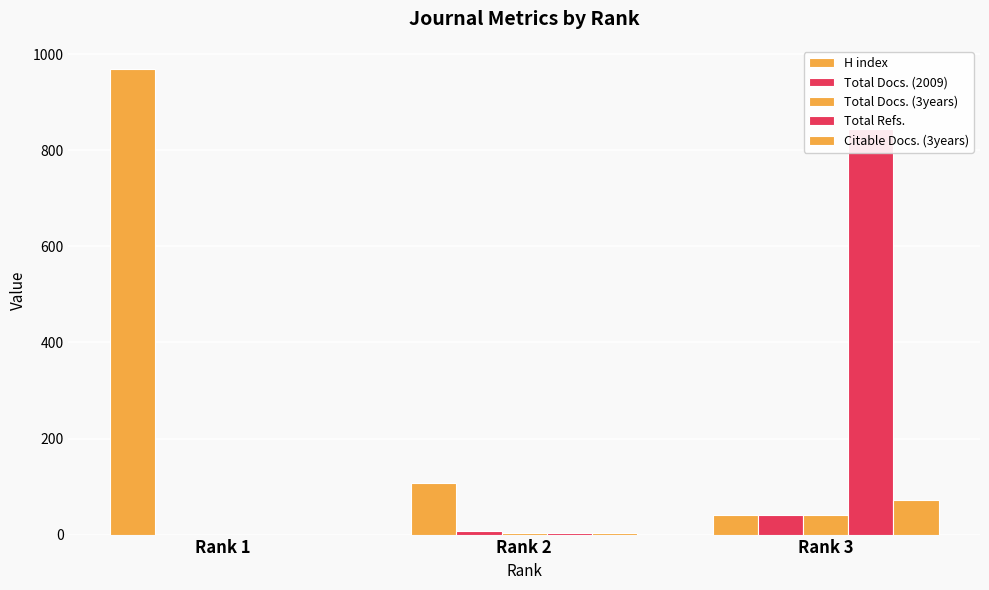

Reading left to right, transcribe all the data shown in this chart.

H index: Rank 1=969	Rank 2=107	Rank 3=40
Total Docs. (2009): Rank 1=0	Rank 2=7	Rank 3=40
Total Docs. (3years): Rank 1=0	Rank 2=3	Rank 3=40
Total Refs.: Rank 1=0	Rank 2=3	Rank 3=845
Citable Docs. (3years): Rank 1=0	Rank 2=3	Rank 3=73